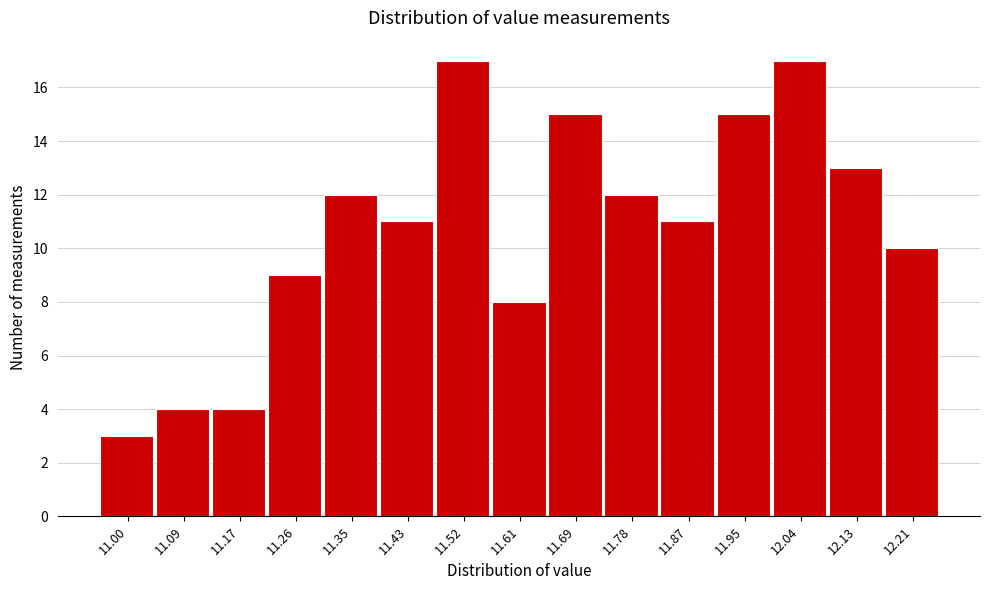

Reading left to right, transcribe all the data shown in this chart.

11.00=3	11.09=4	11.17=4	11.26=9	11.35=12	11.43=11	11.52=17	11.61=8	11.69=15	11.78=12	11.87=11	11.95=15	12.04=17	12.13=13	12.21=10